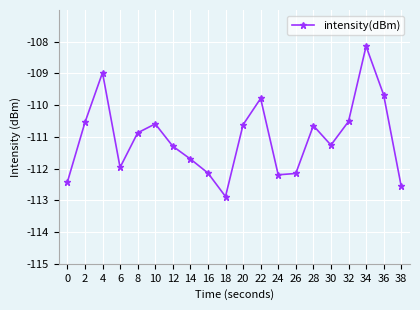

What is the minimum value shown in the chart?

-112.9